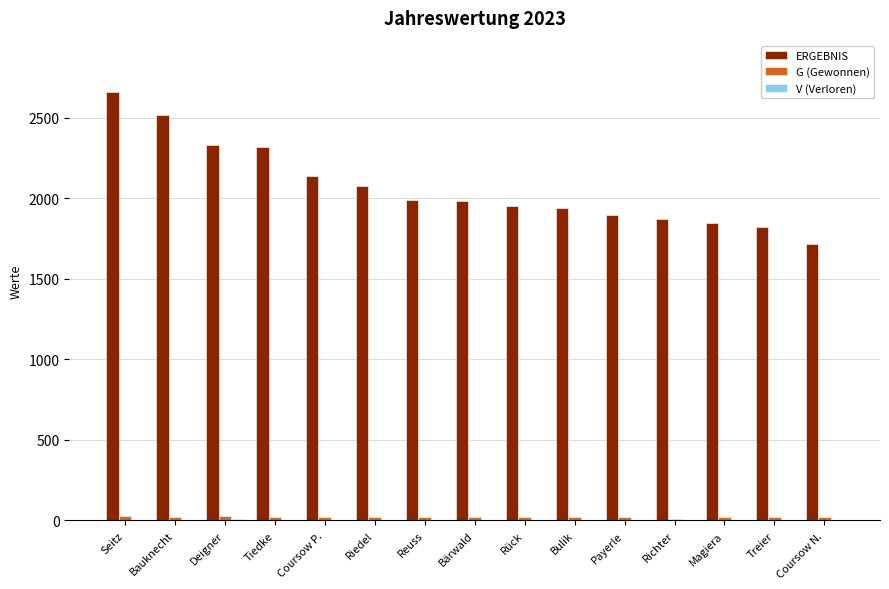

Count the number of data series in this chart.

3